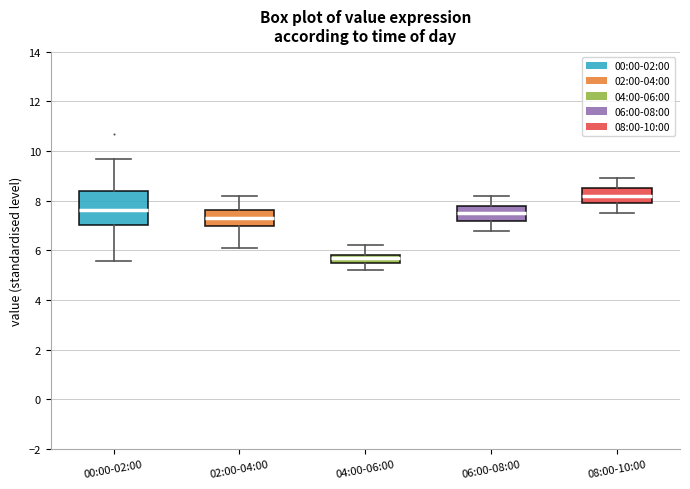

Reading left to right, transcribe this box plot: for each box, give where its median line is, the range the box spans, and where its two whiskers end, as read against the y-axis. The values are not printed on the chart, so give them approximately, as read against the axis.

00:00-02:00: median 7.6, box 7.0 to 8.4, whiskers 5.6 to 9.8
02:00-04:00: median 7.4, box 7.0 to 7.6, whiskers 6.2 to 8.2
04:00-06:00: median 5.8 (inside the box), box 5.6 to 5.8, whiskers 5.2 to 6.2
06:00-08:00: median 7.6, box 7.2 to 7.8, whiskers 6.8 to 8.2
08:00-10:00: median 8.2, box 8.0 to 8.6, whiskers 7.6 to 9.0